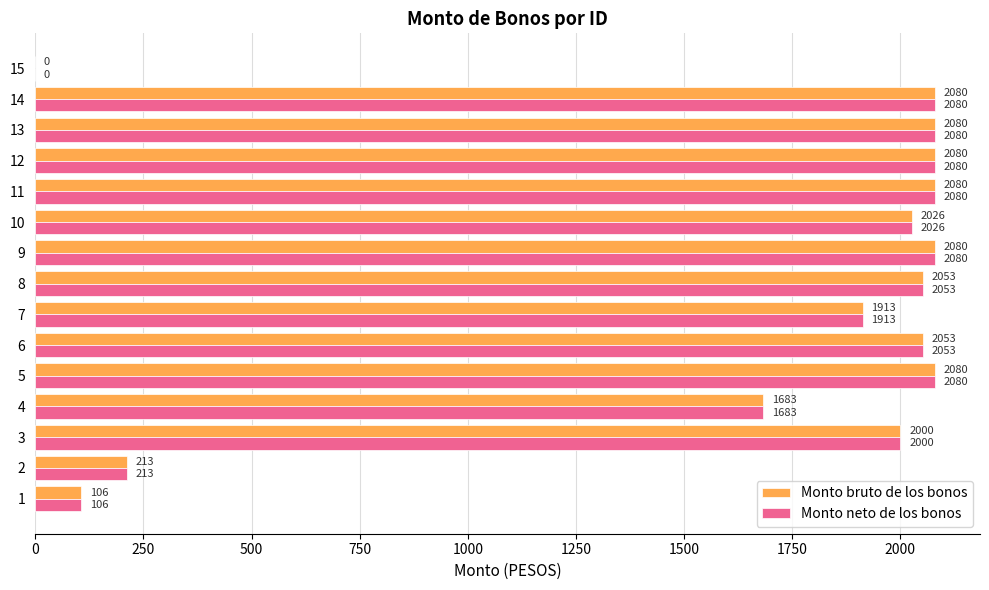

Where is Monto neto de los bonos nearest to the value 1040?

4